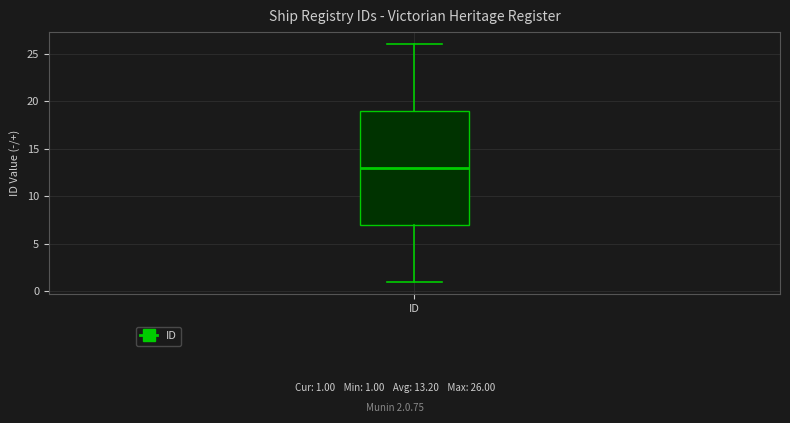

Read this box plot against the y-axis: the position of the median line, the range covered by the box, and the ends of both whiskers. The values are not printed on the chart, so give them approximately, as read against the axis.

median 13, box 7 to 19, whiskers 1 to 26